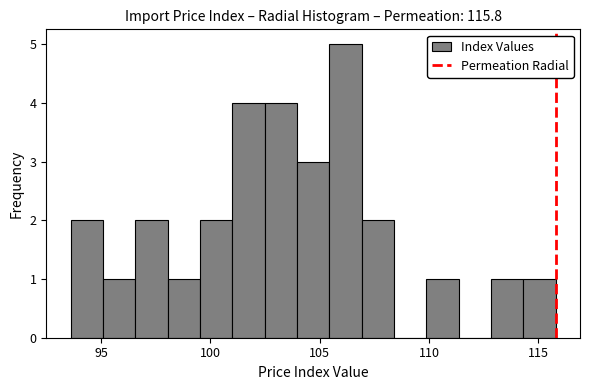

Read against the x-axis, roughly where is the centre of the tallest bar?

106.0